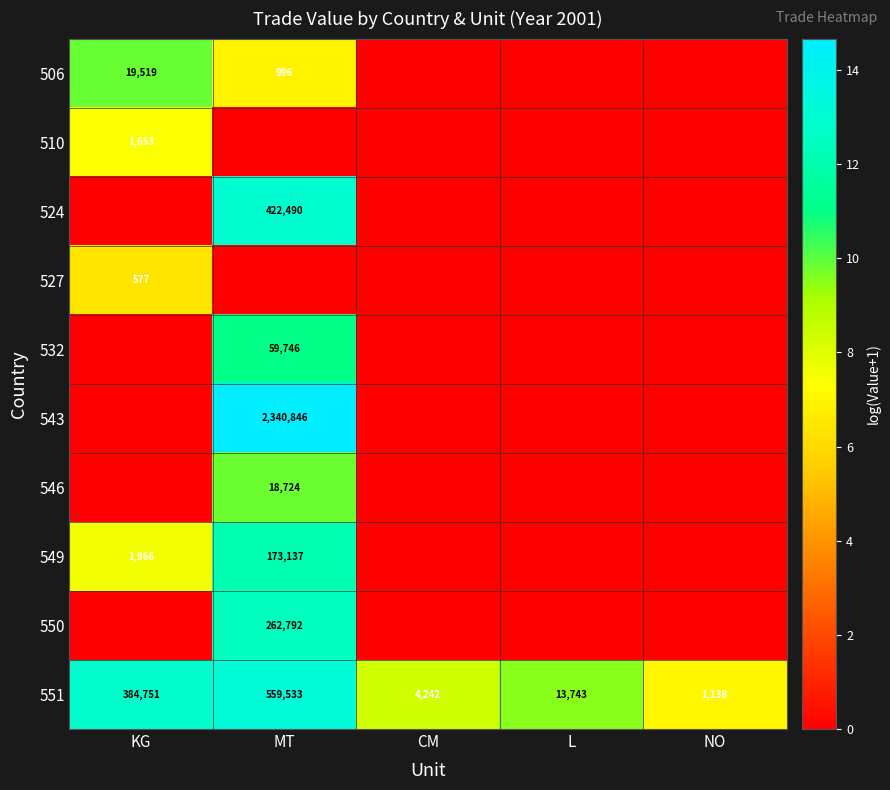

Is it true that 549 equals 173137 at MT?

True